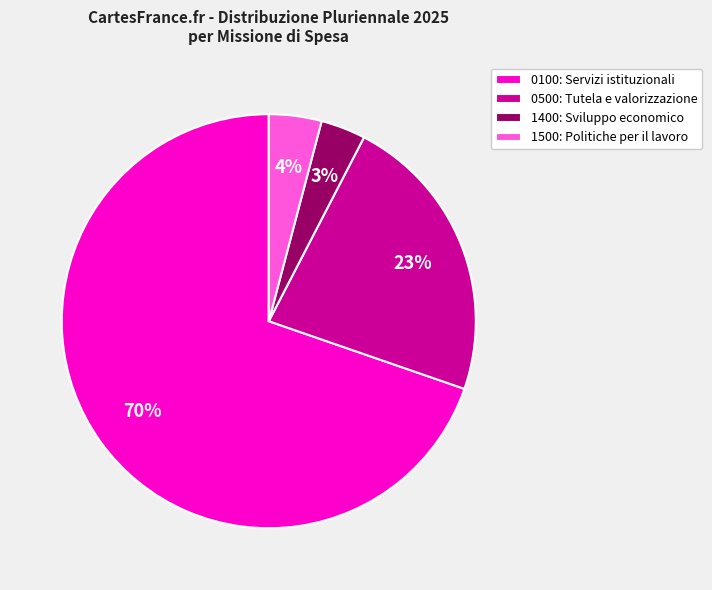

Count the number of slices in the pie.

4